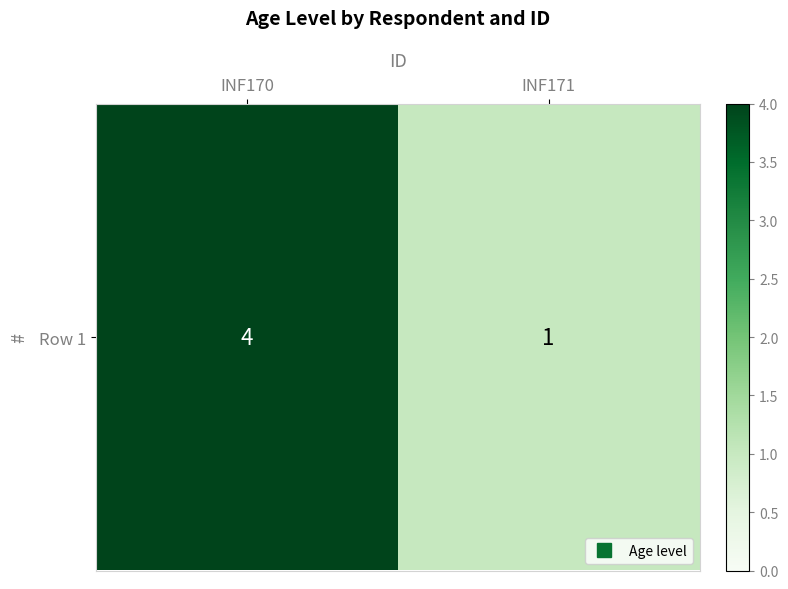

Count the values in the range 1 to 4.

2